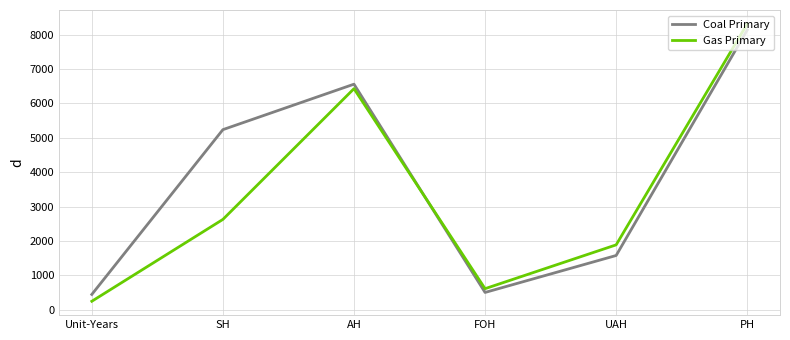

Where does the Coal Primary series first go above 5237?

SH